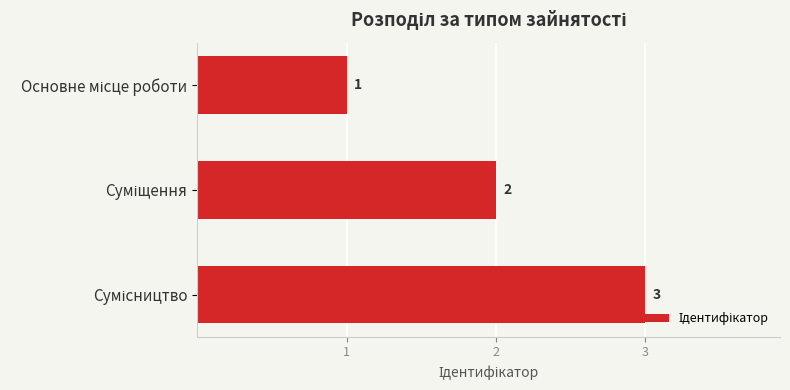

How many values are between 1 and 3?

3